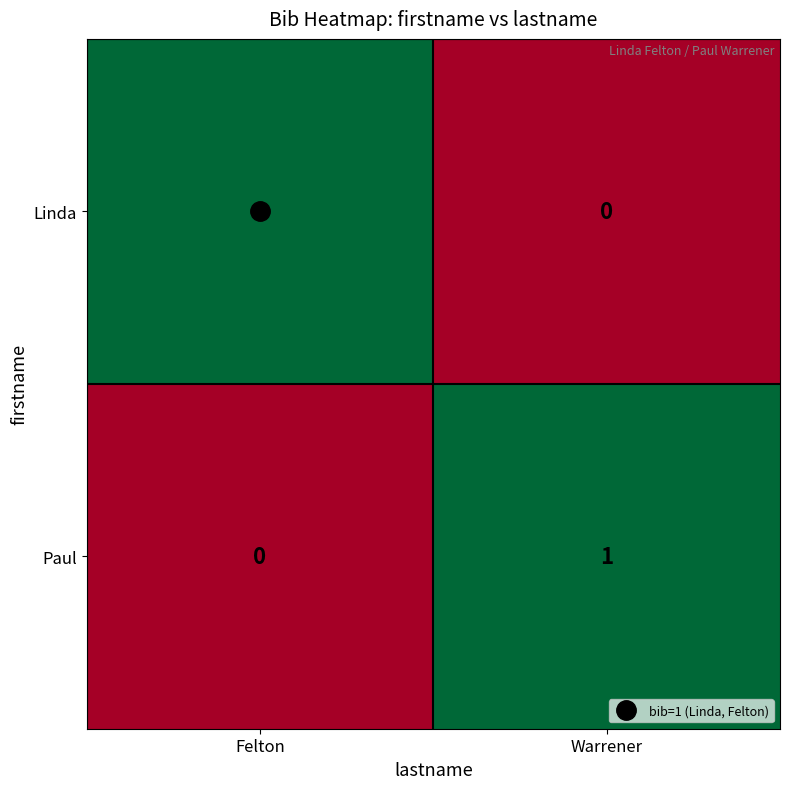

Is it true that Paul equals 0 at Felton?

True